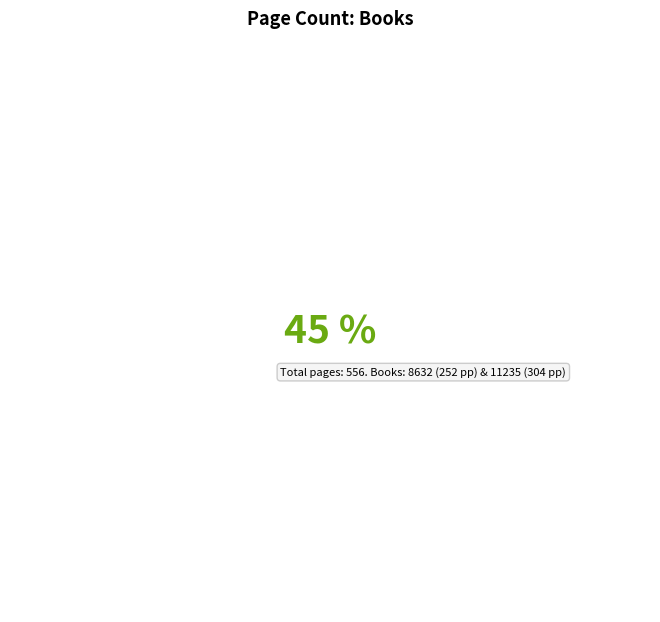

To the nearest percent, what portion does 8632 represent?

45%